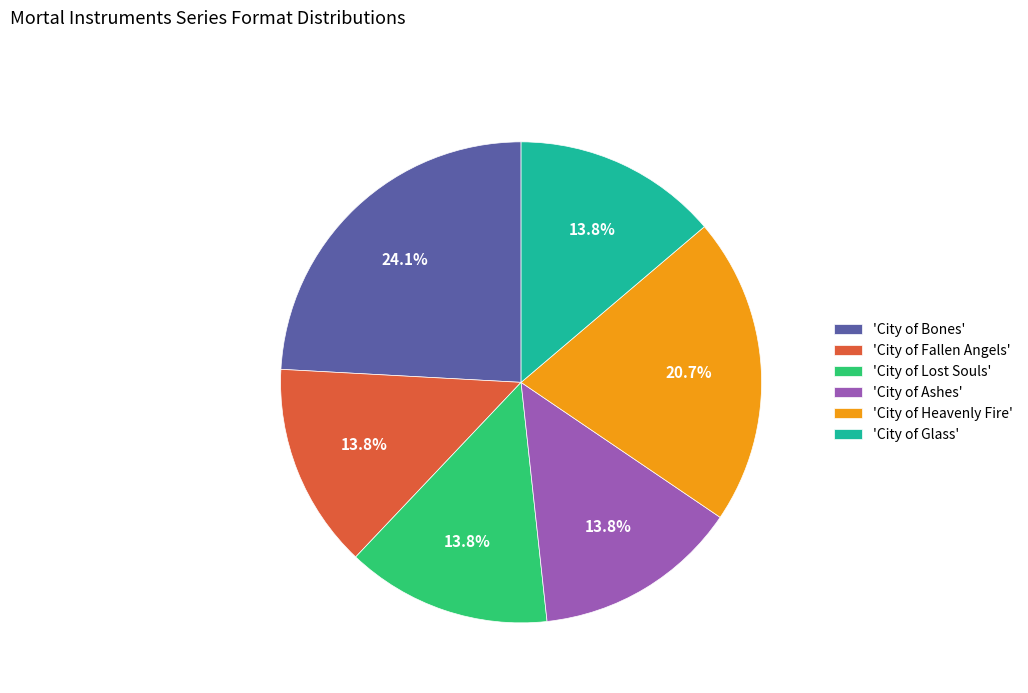

Does 'City of Bones' represent more than half of the total?

No